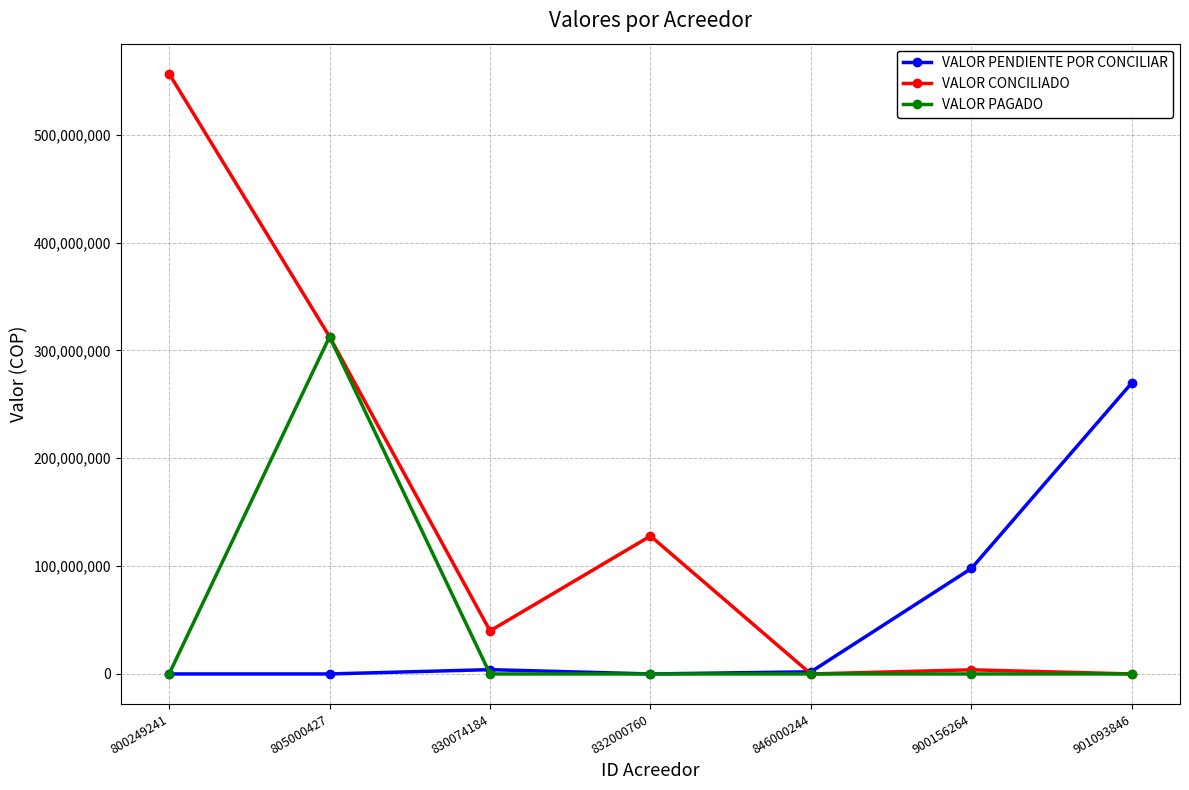

How many times do VALOR CONCILIADO and VALOR PENDIENTE POR CONCILIAR cross each other?

1